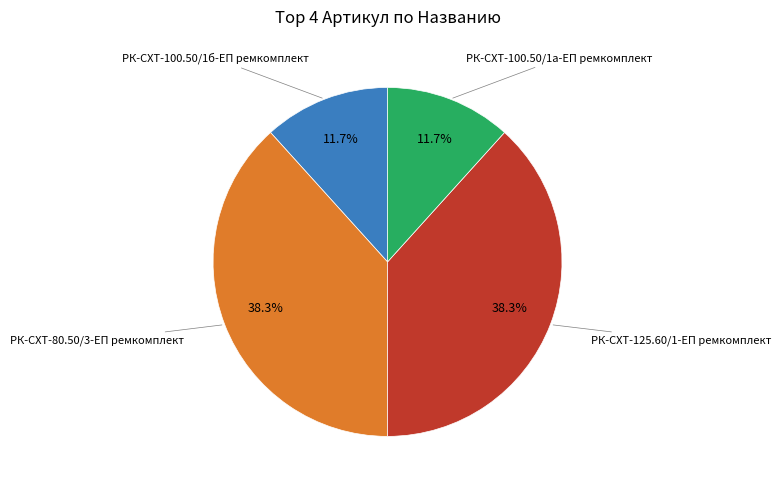

Does any single category account for the majority?

No